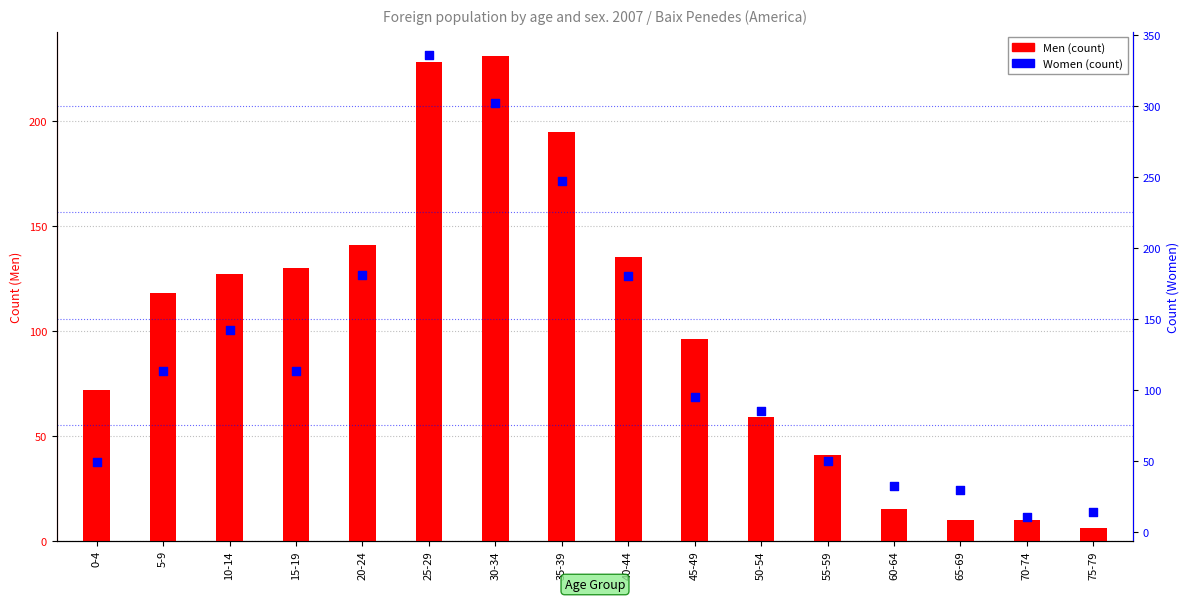

Is the value of Women at 30-34 greater than the value of Men at 0-4?

Yes